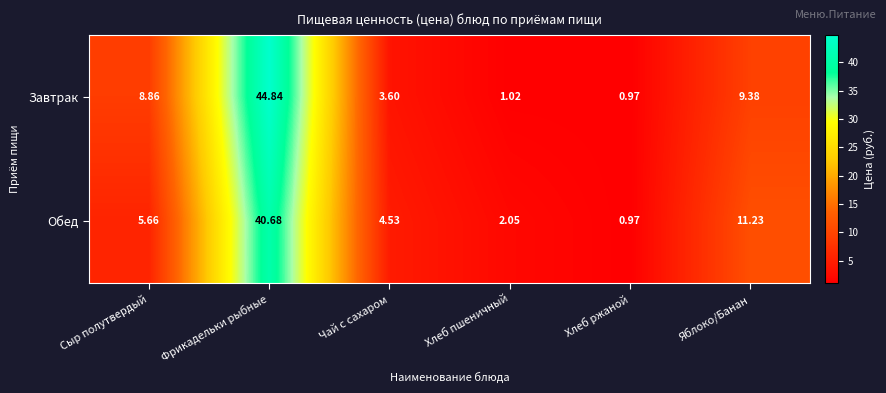

Which series has the largest range (max minus min)?

Завтрак